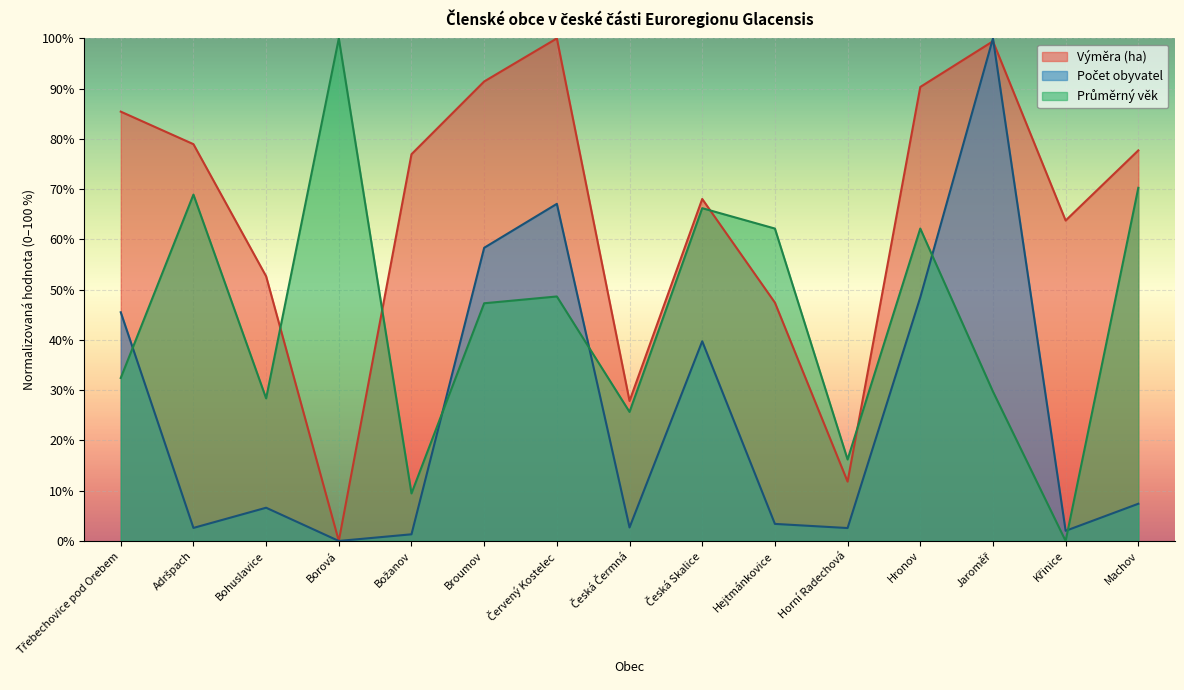

What is the approximate value of Výměra (ha) at Hronov?

90.3